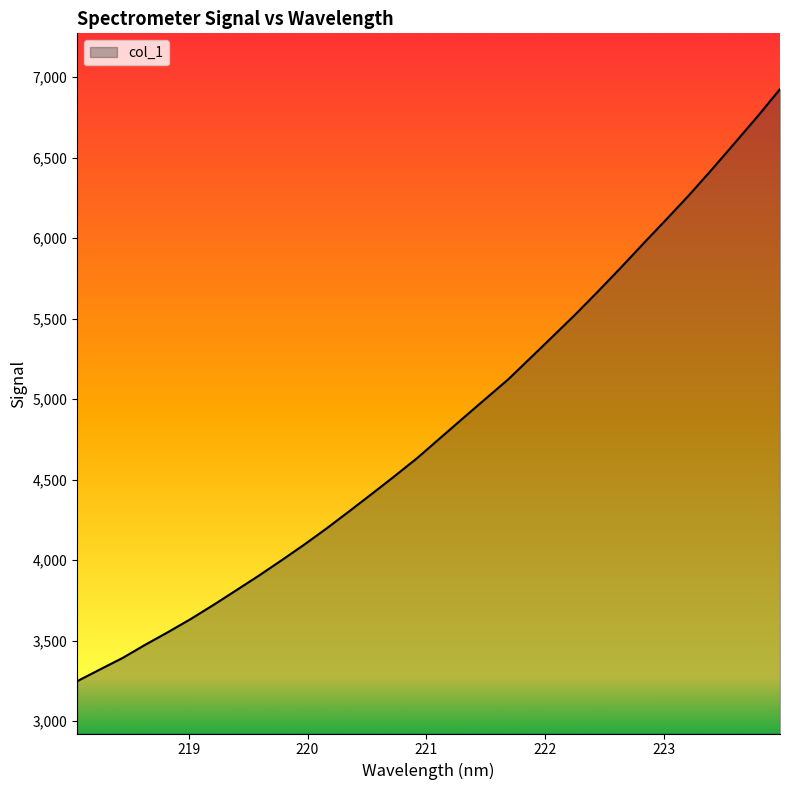

What is the greatest value displayed?

6924.9